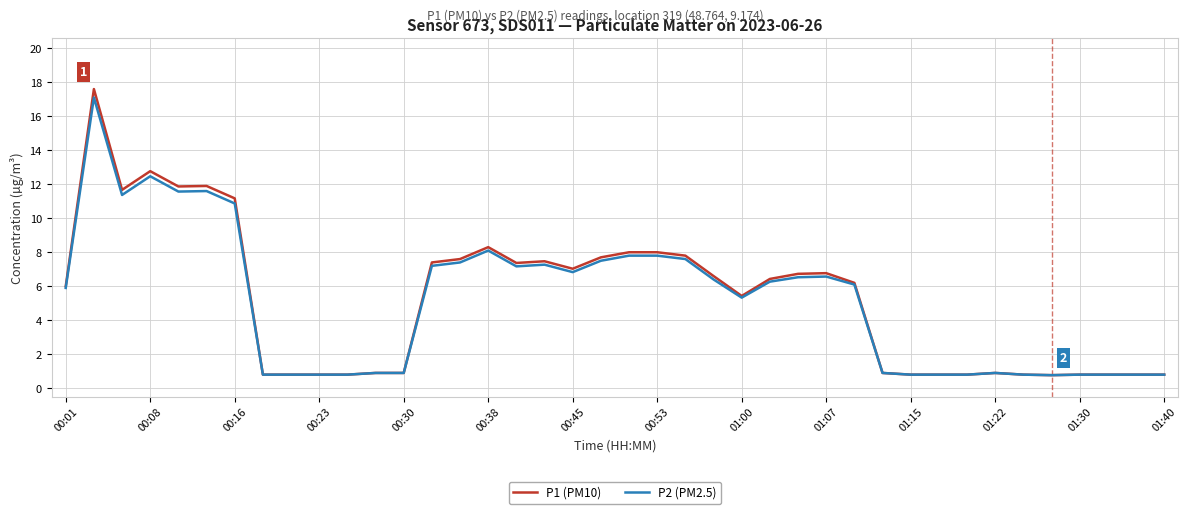

Which series has the largest range (max minus min)?

P1 (PM10)